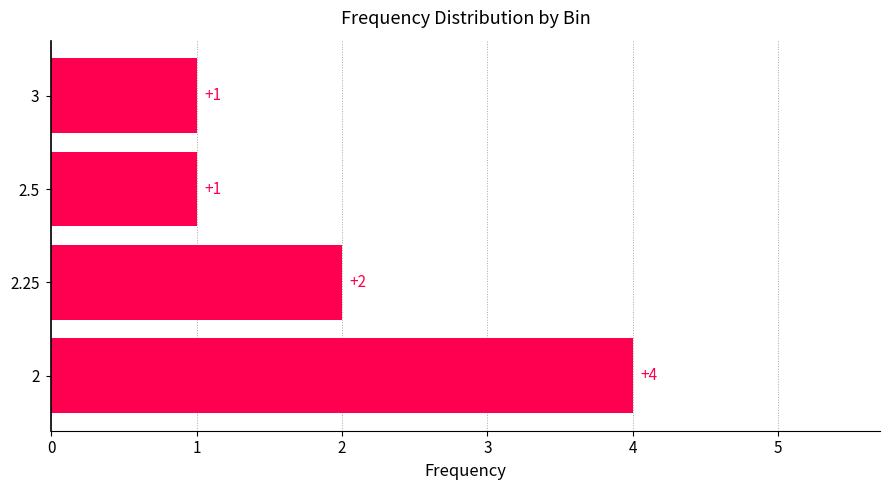

Reading bottom to top, transcribe all the data shown in this chart.

4	2	1	1